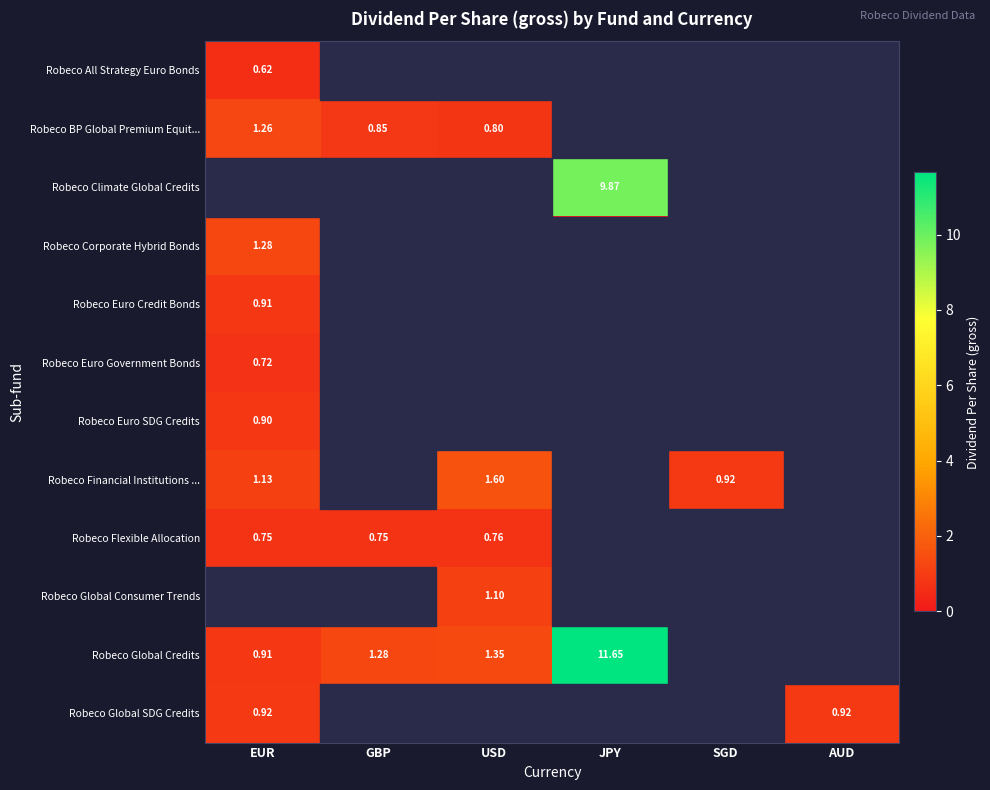

What is the total value across all series at GBP?

2.9